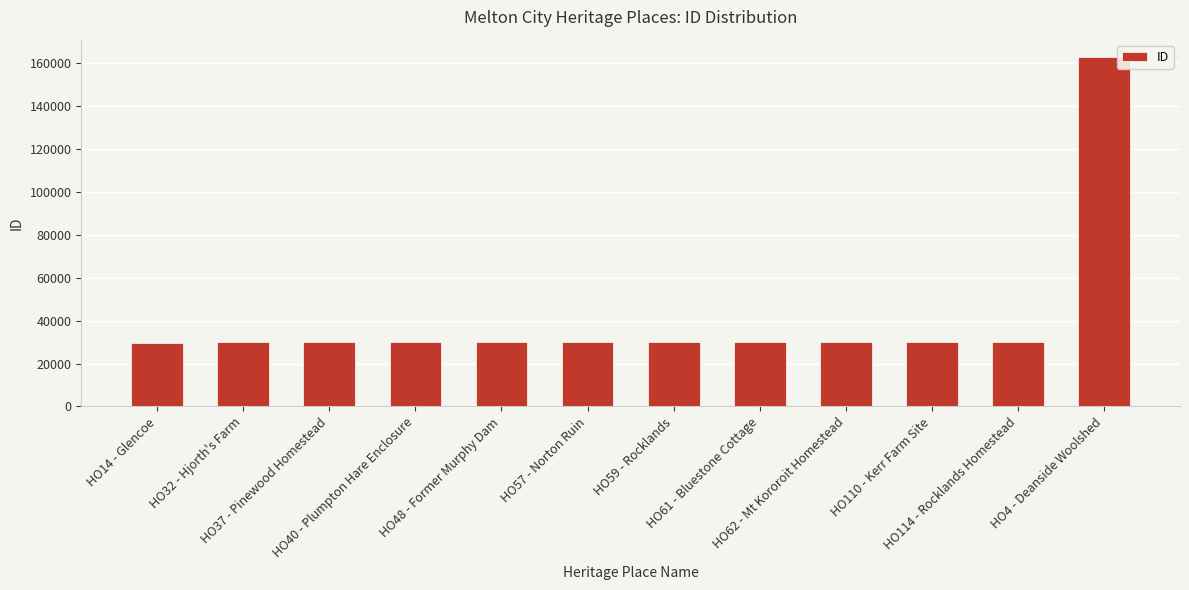

What is the ratio of the value at HO48 - Former Murphy Dam to the value at HO59 - Rocklands?

1.0